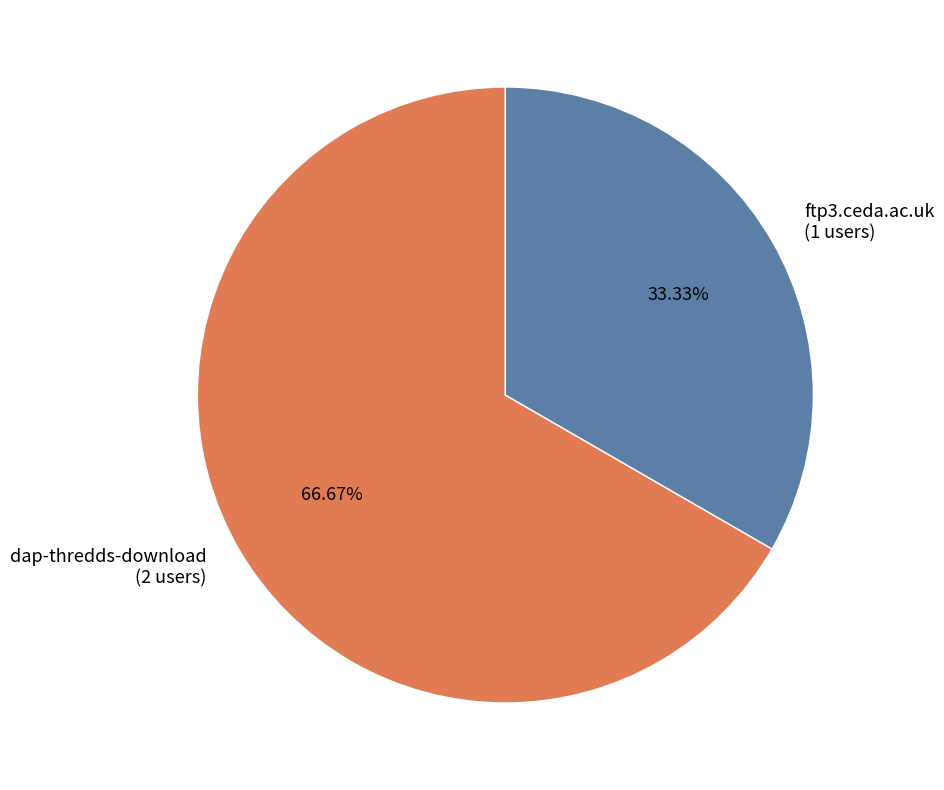

What percentage is the ftp3.ceda.ac.uk slice, to the nearest percent?

33%